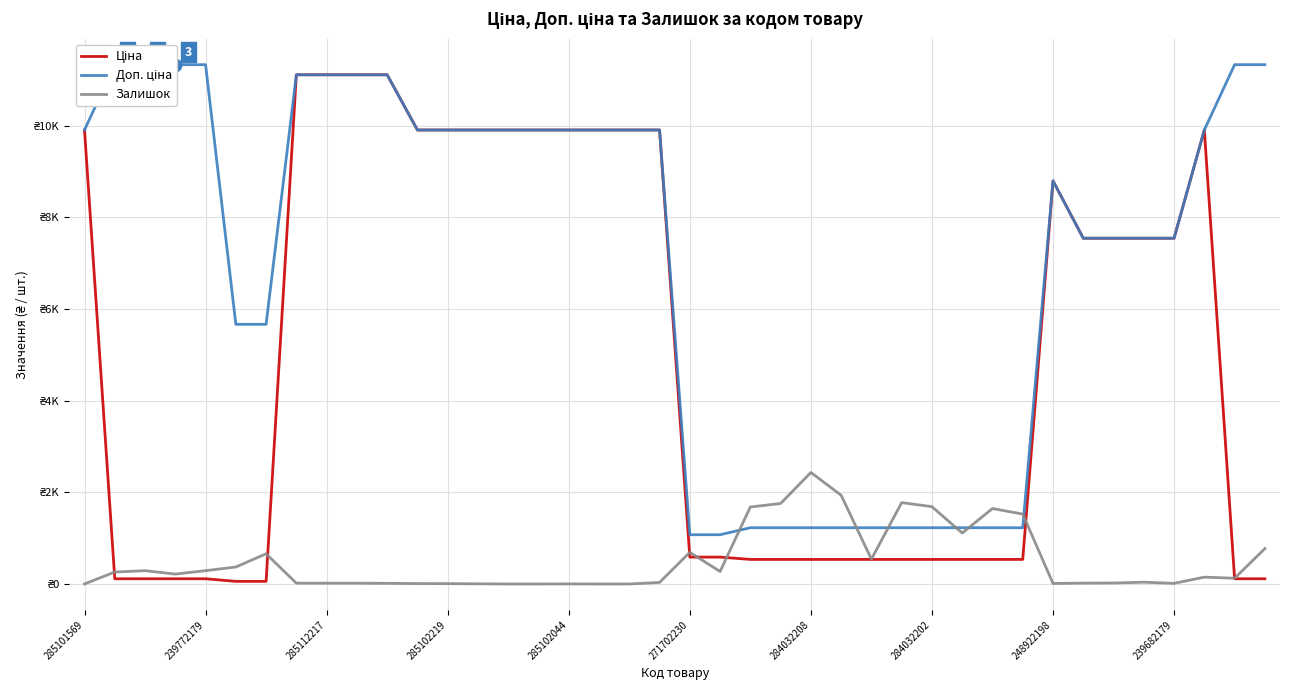

Which series has the largest Y range (max minus min)?

Ціна